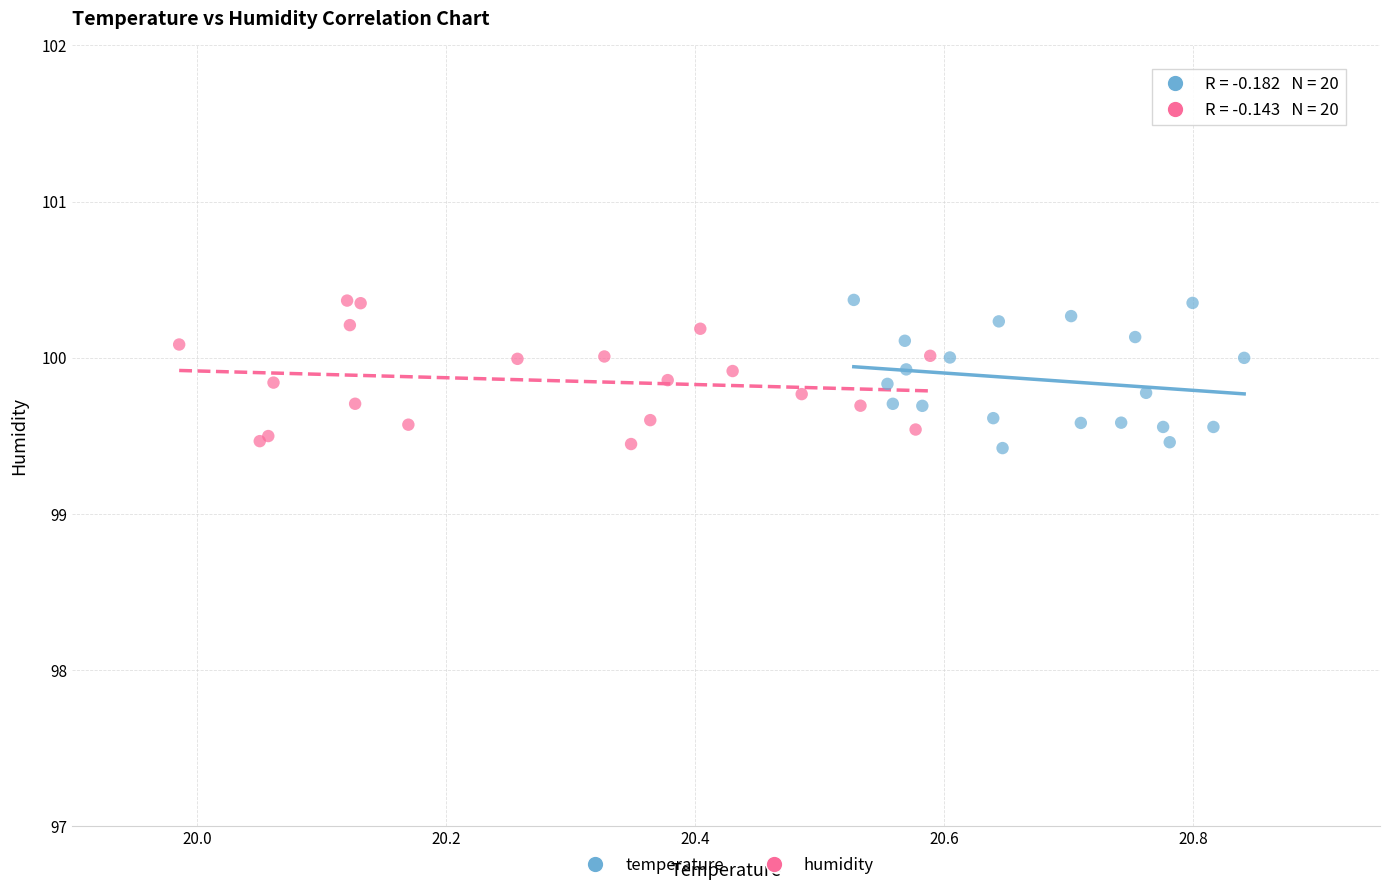

What are all the series names shown in the legend?

temperature, humidity